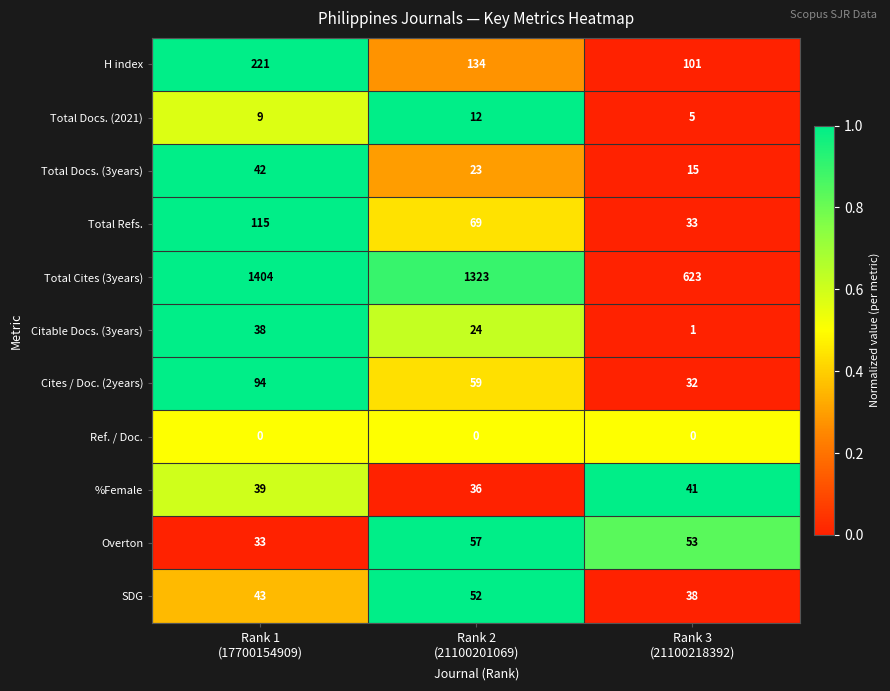

What is the sum of all Cites / Doc. (2years) values?

185